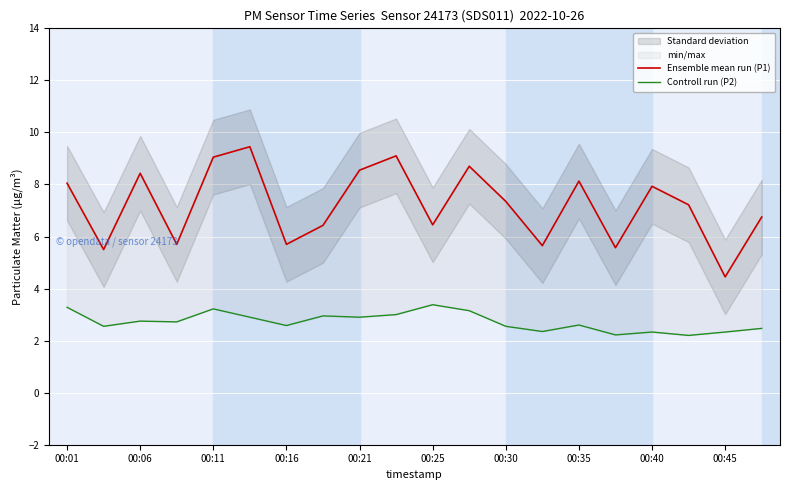

How many categories are shown in the chart?

20